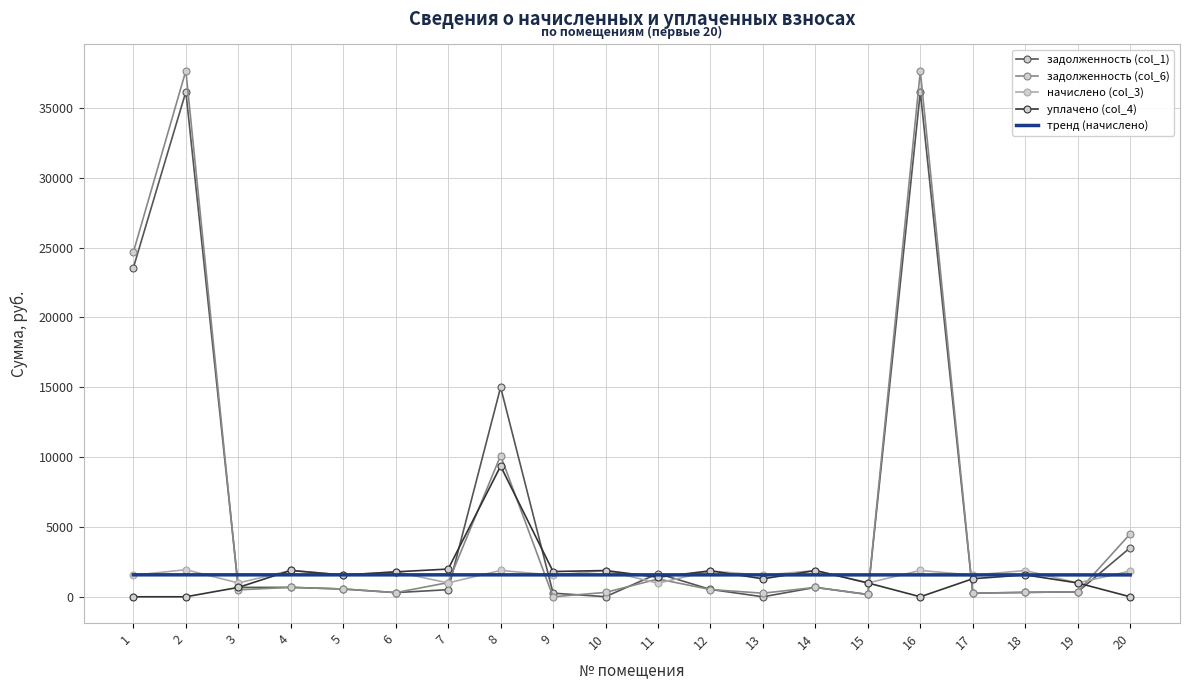

What is the total value across all series at 11?

6875.7